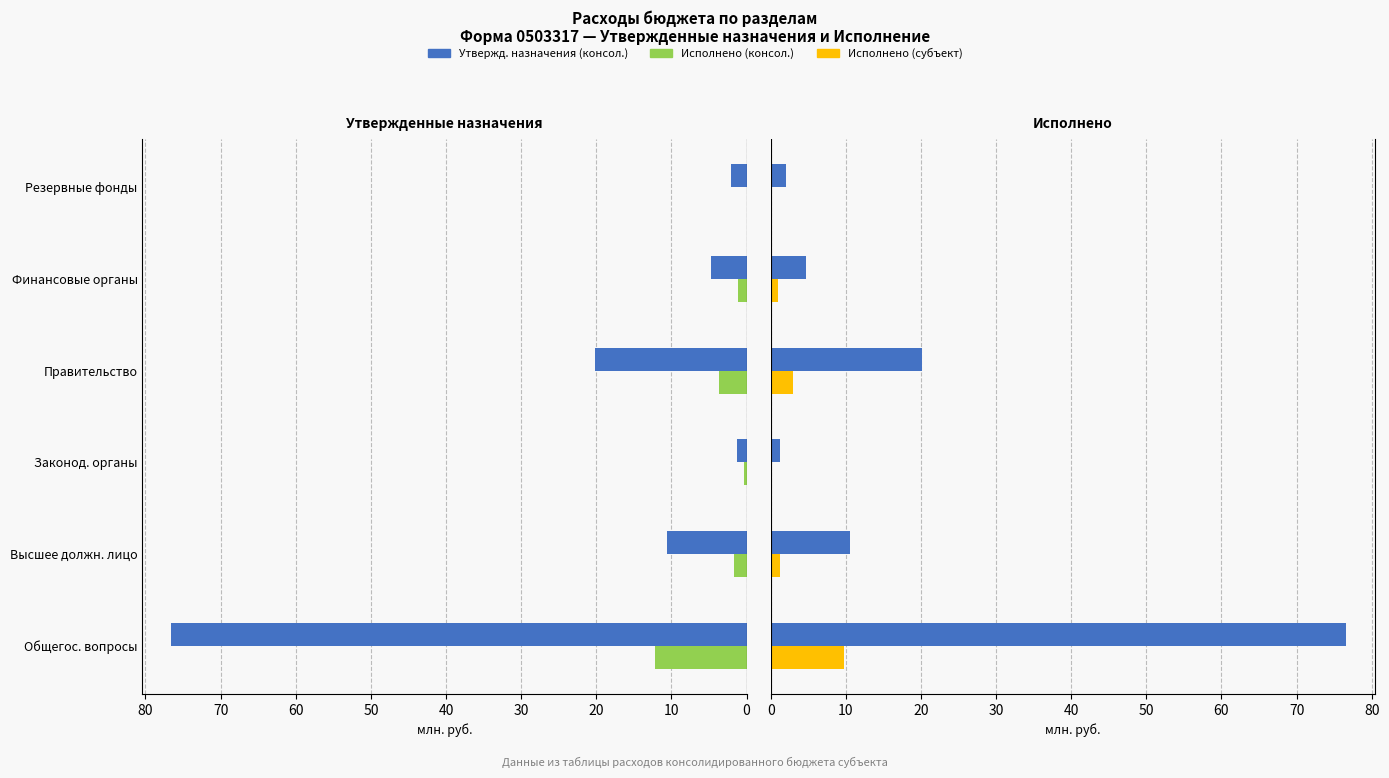

Reading left to right, list all the values displayed in this chart.

Утвержденные назначения (консол. бюджет): 76.6	10.5	1.2	20.2	4.8	2.0
Исполнено (консол. бюджет): 12.2	1.6	0.3	3.7	1.1	0.0
Утвержденные назначения (бюджет субъекта): 76.6	10.5	1.2	20.2	4.8	2.0
Исполнено (консол. бюджет) (субъект): 9.8	1.3	0.2	2.9	0.9	0.0